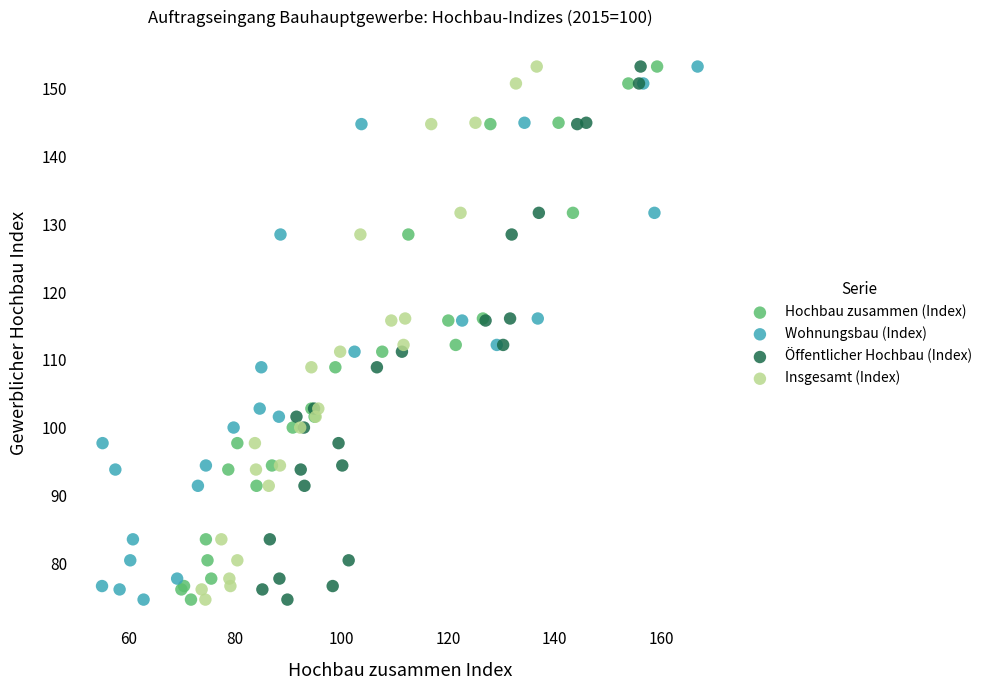

What are all the series names shown in the legend?

Hochbau zusammen (Index), Wohnungsbau (Index), Öffentlicher Hochbau (Index), Insgesamt (Index)